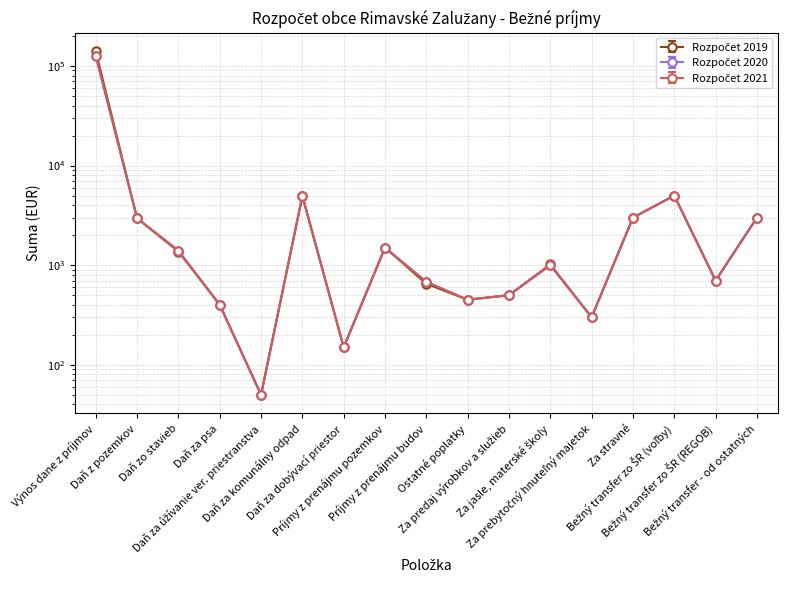

At which label does Rozpočet 2021 first exceed 1000?

Výnos dane z príjmov